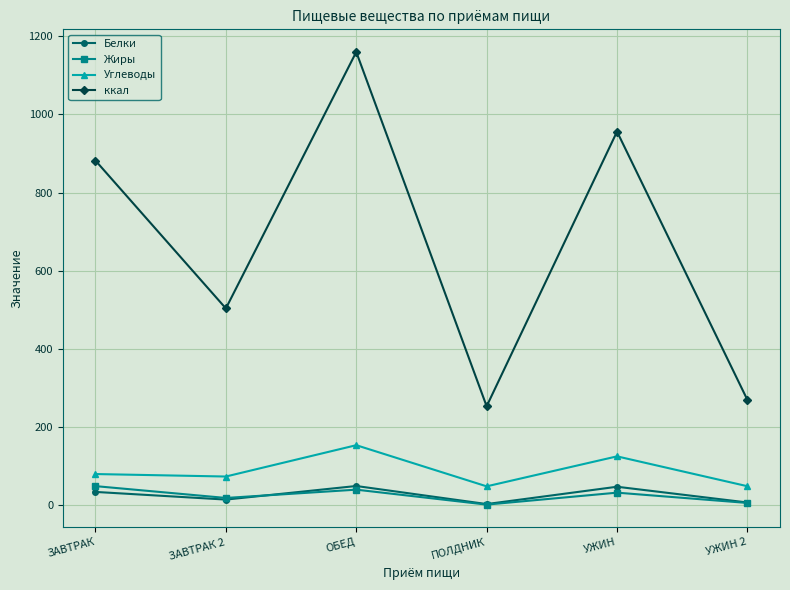

Which series changed the most between ЗАВТРАК 2 and ОБЕД?

ккал